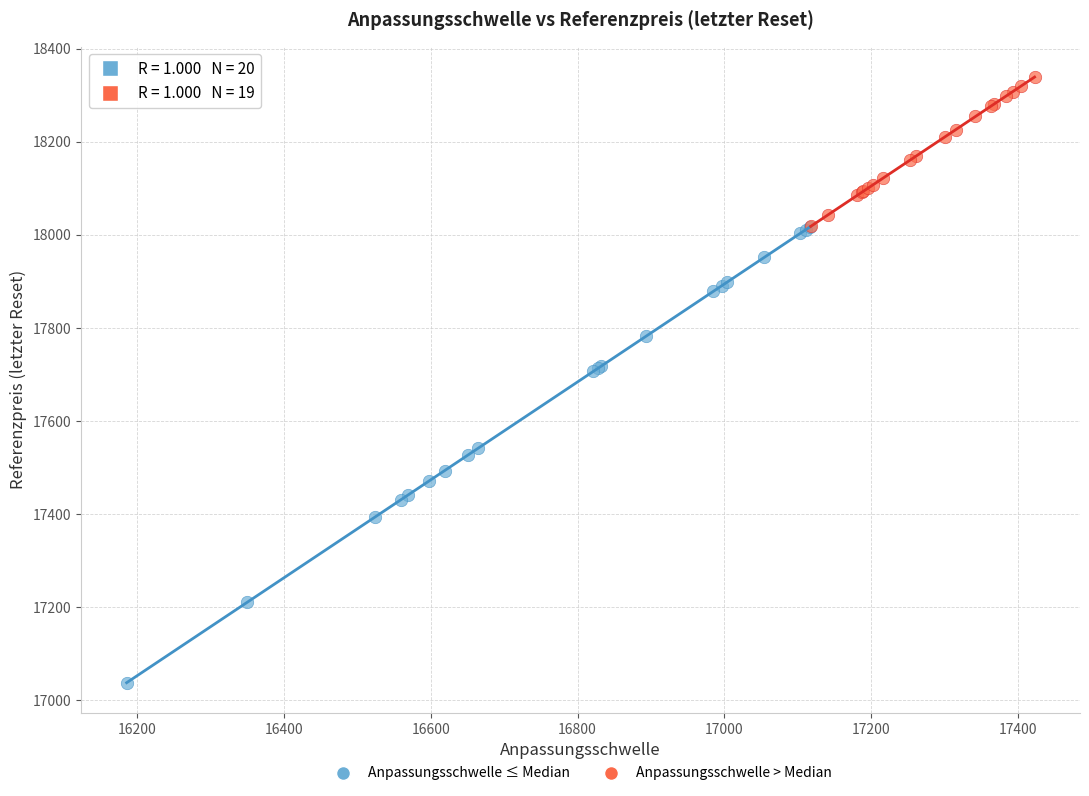

Which series contains the lowest Y value?

Anpassungsschwelle ≤ Median